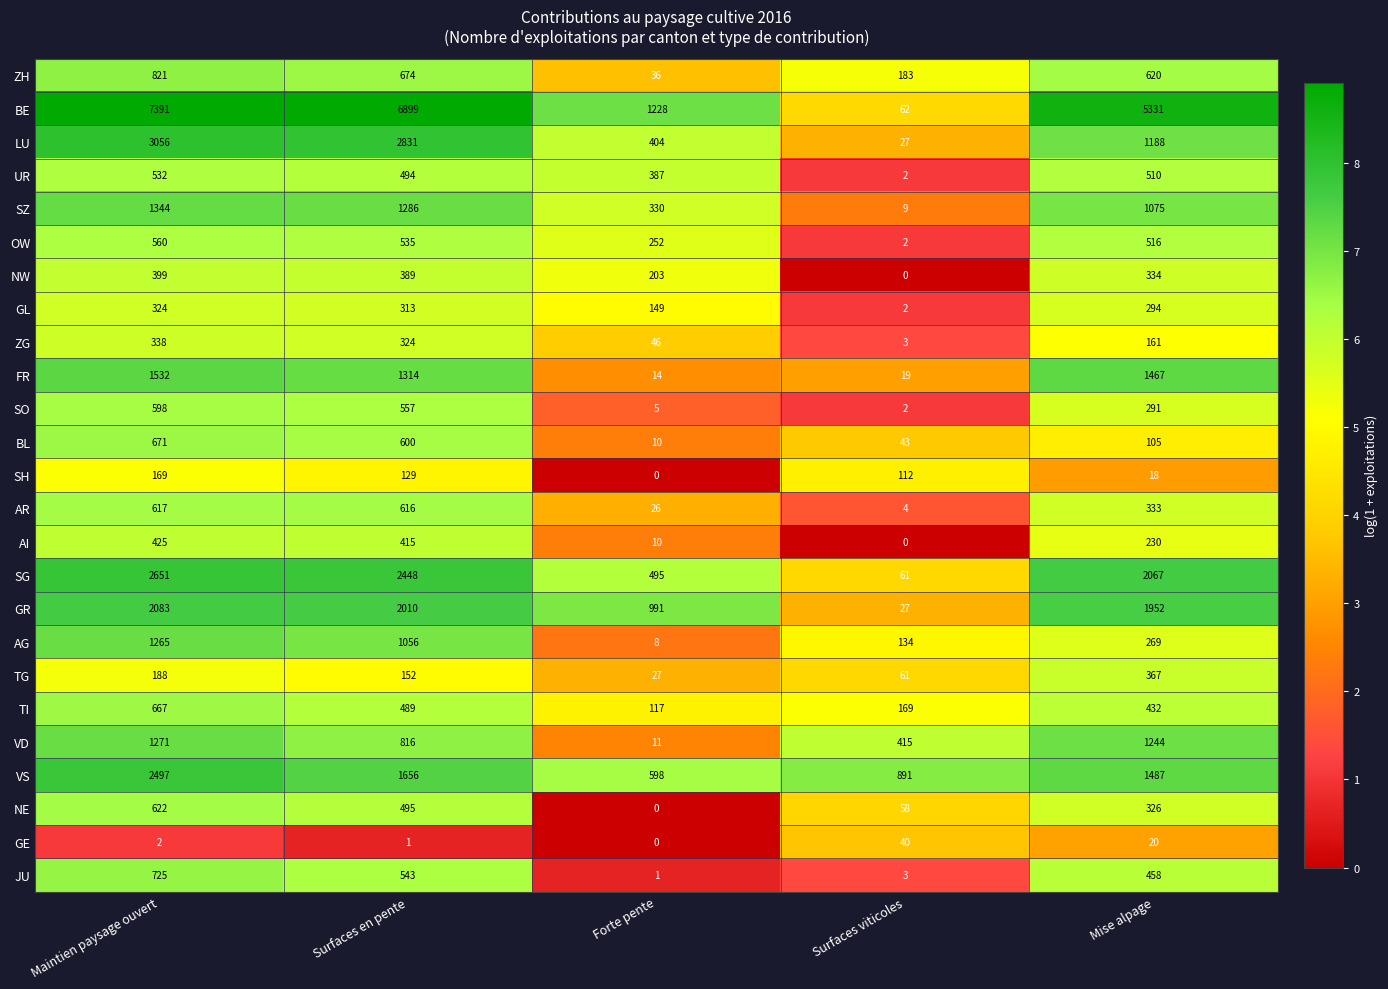

What is the maximum value shown in the chart?

7391